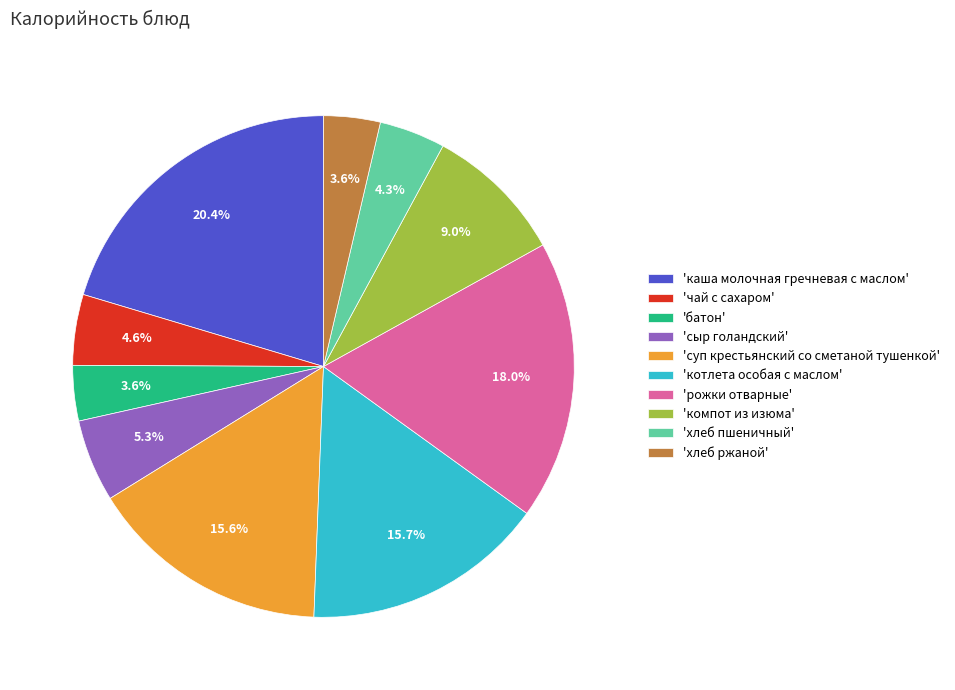

Does 'суп крестьянский со сметаной тушенкой' represent more than half of the total?

No